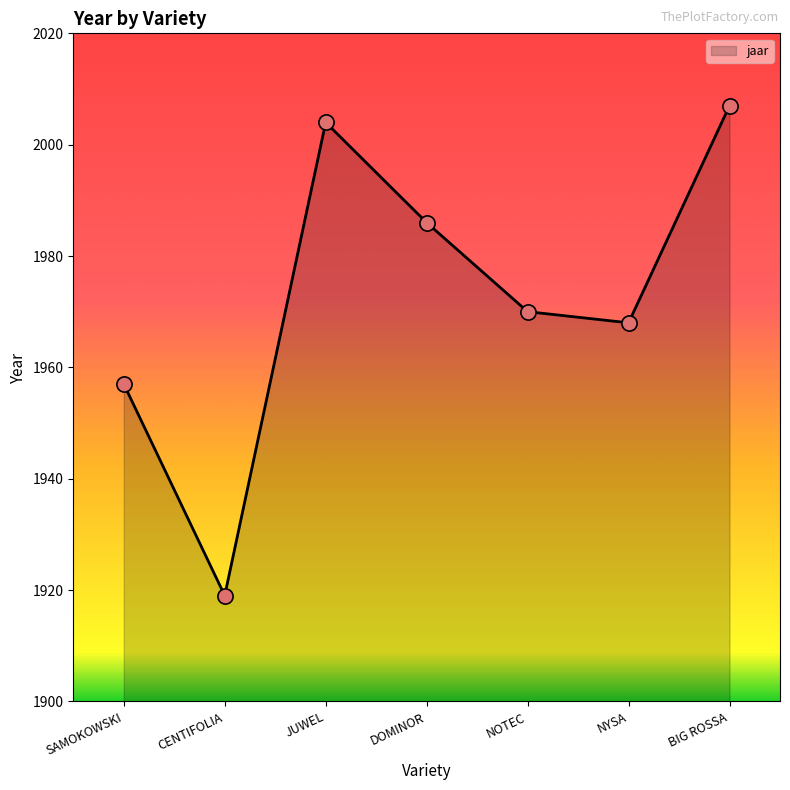

Which has a higher value, BIG ROSSA or DOMINOR?

BIG ROSSA